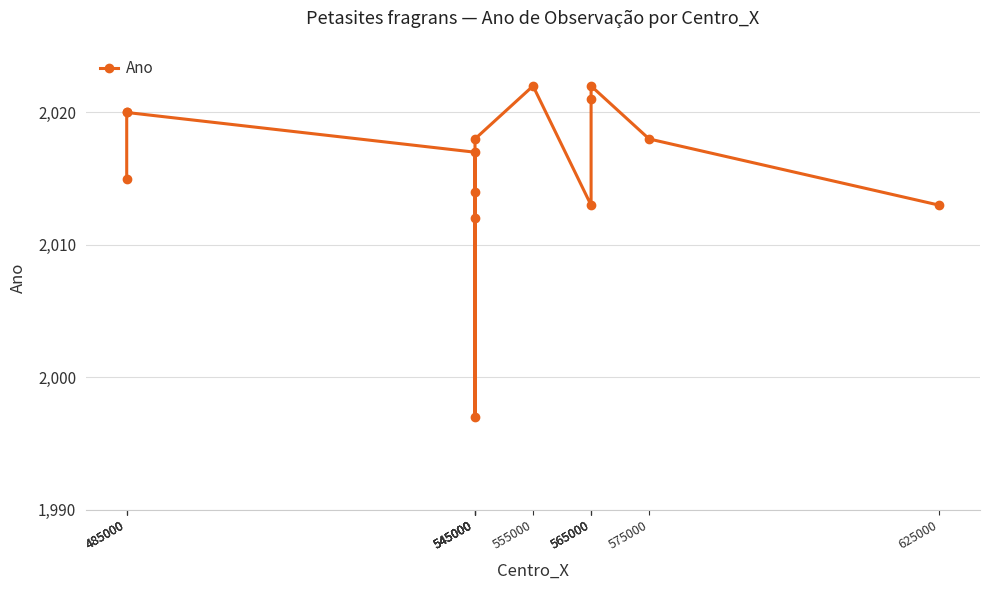

Where is the first local minimum?

545000